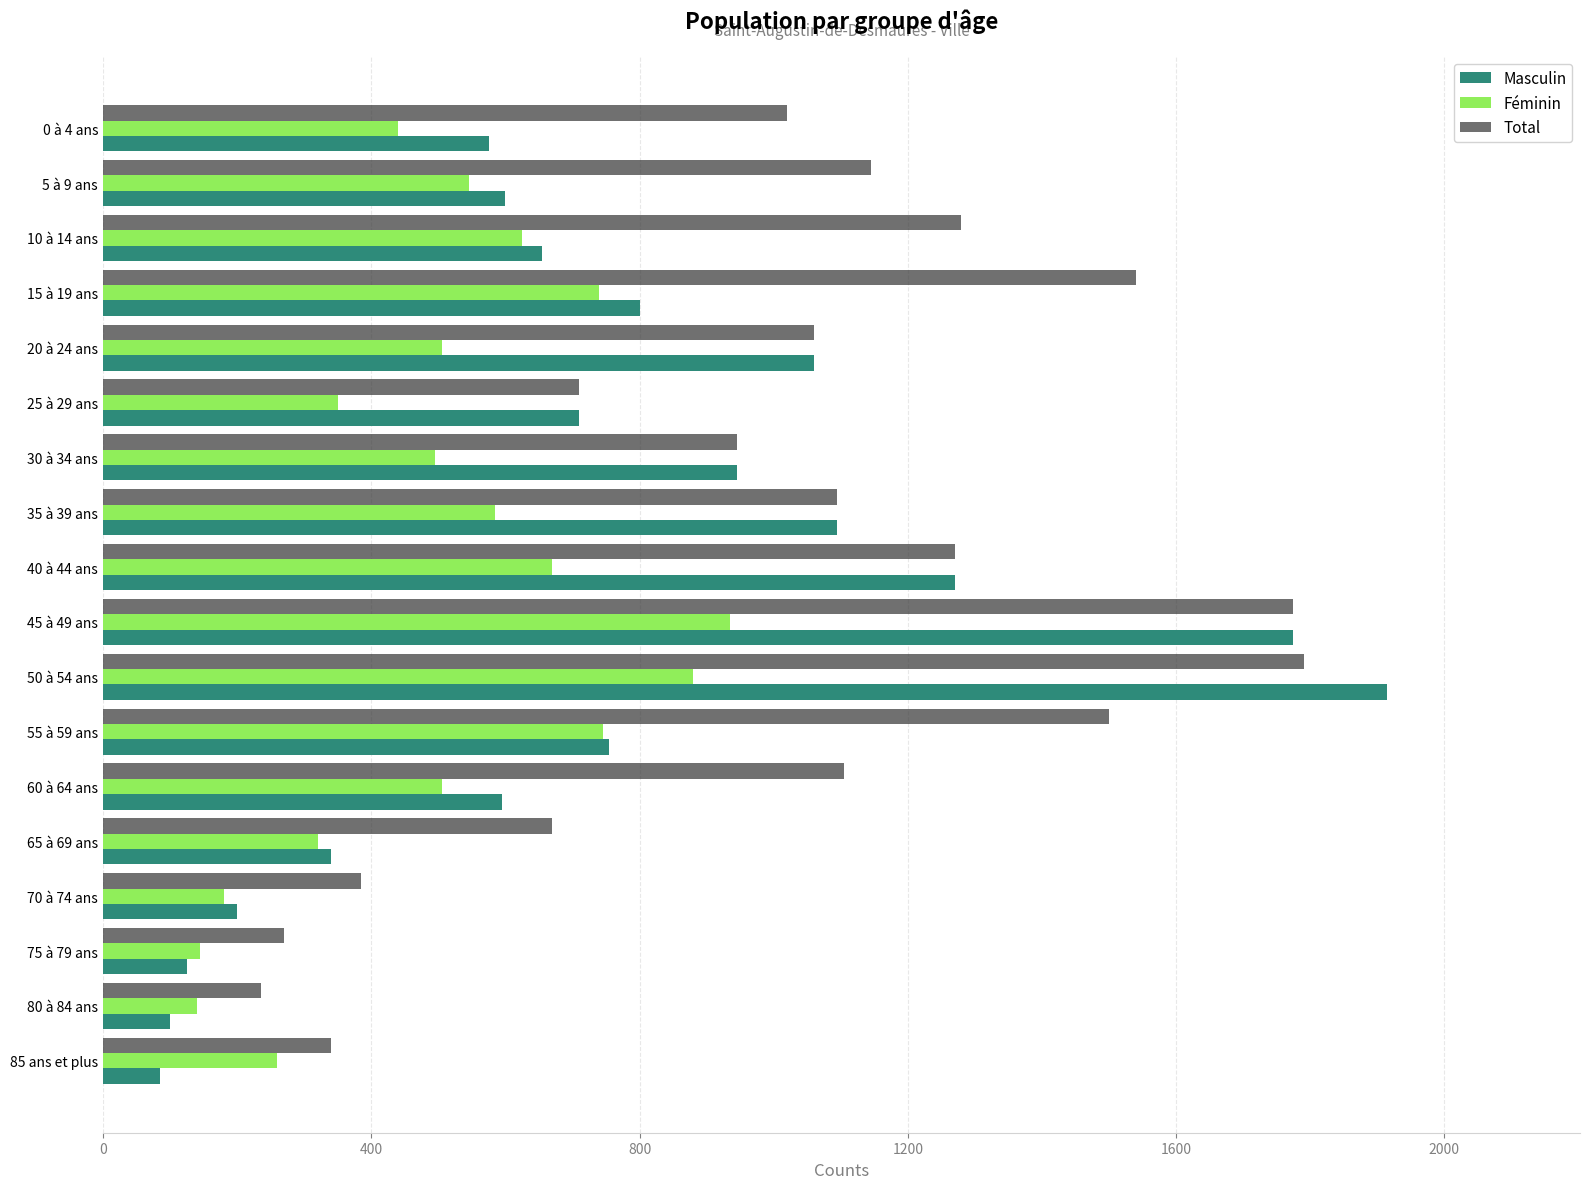

What is the minimum value for Masculin?

85